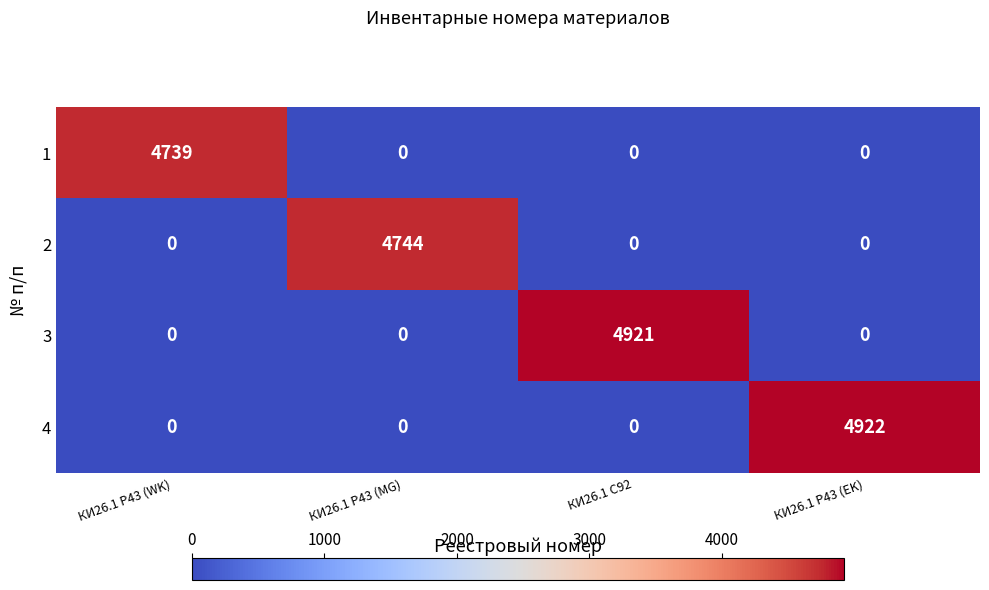

How many 2 values are between 0 and 4744?

4